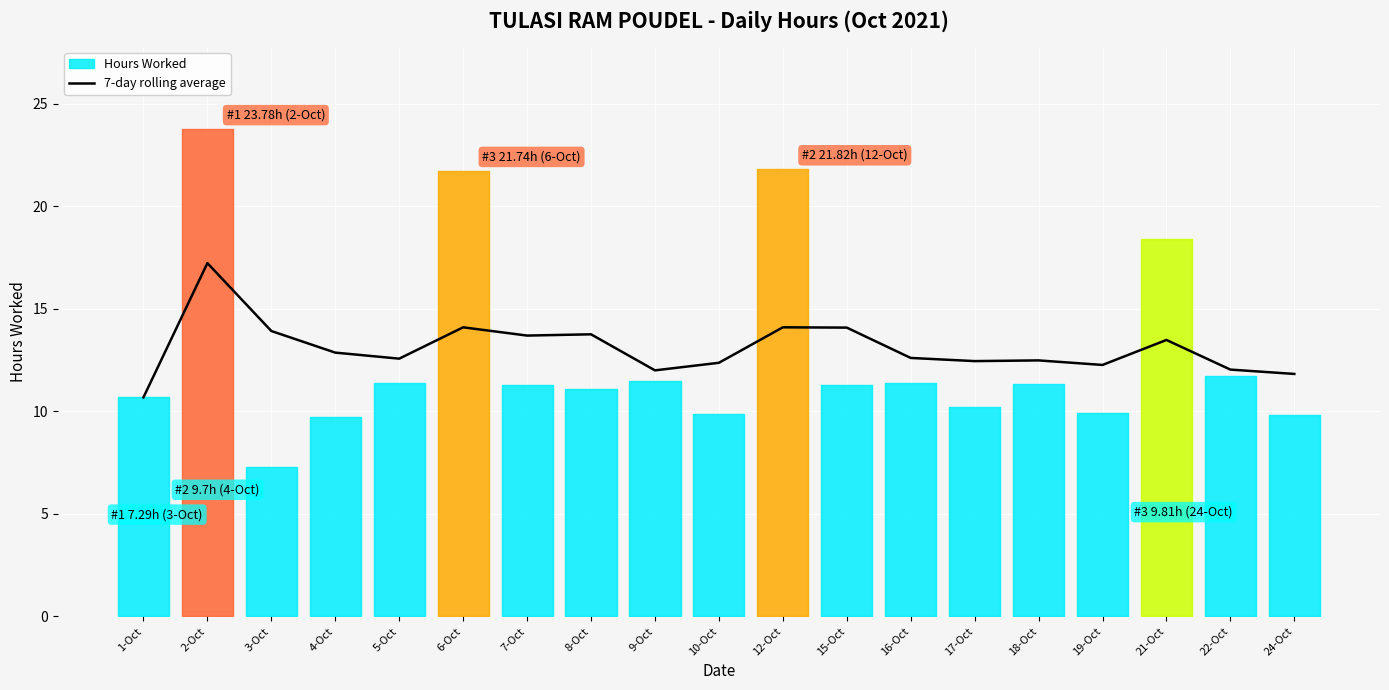

The value at 6-Oct is 14.1. True or false?

True